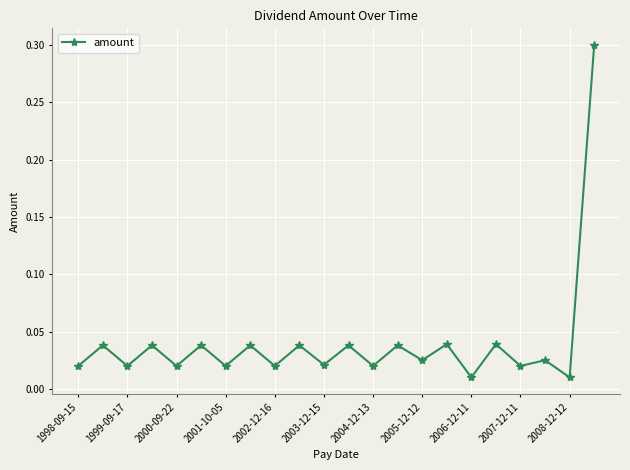

What is the greatest value displayed?

0.3